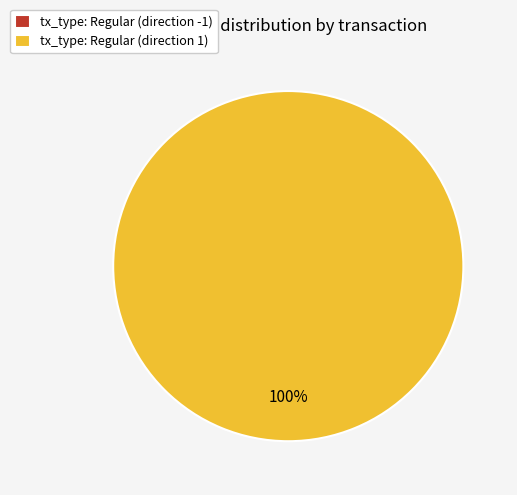

How many segments does this pie chart have?

2